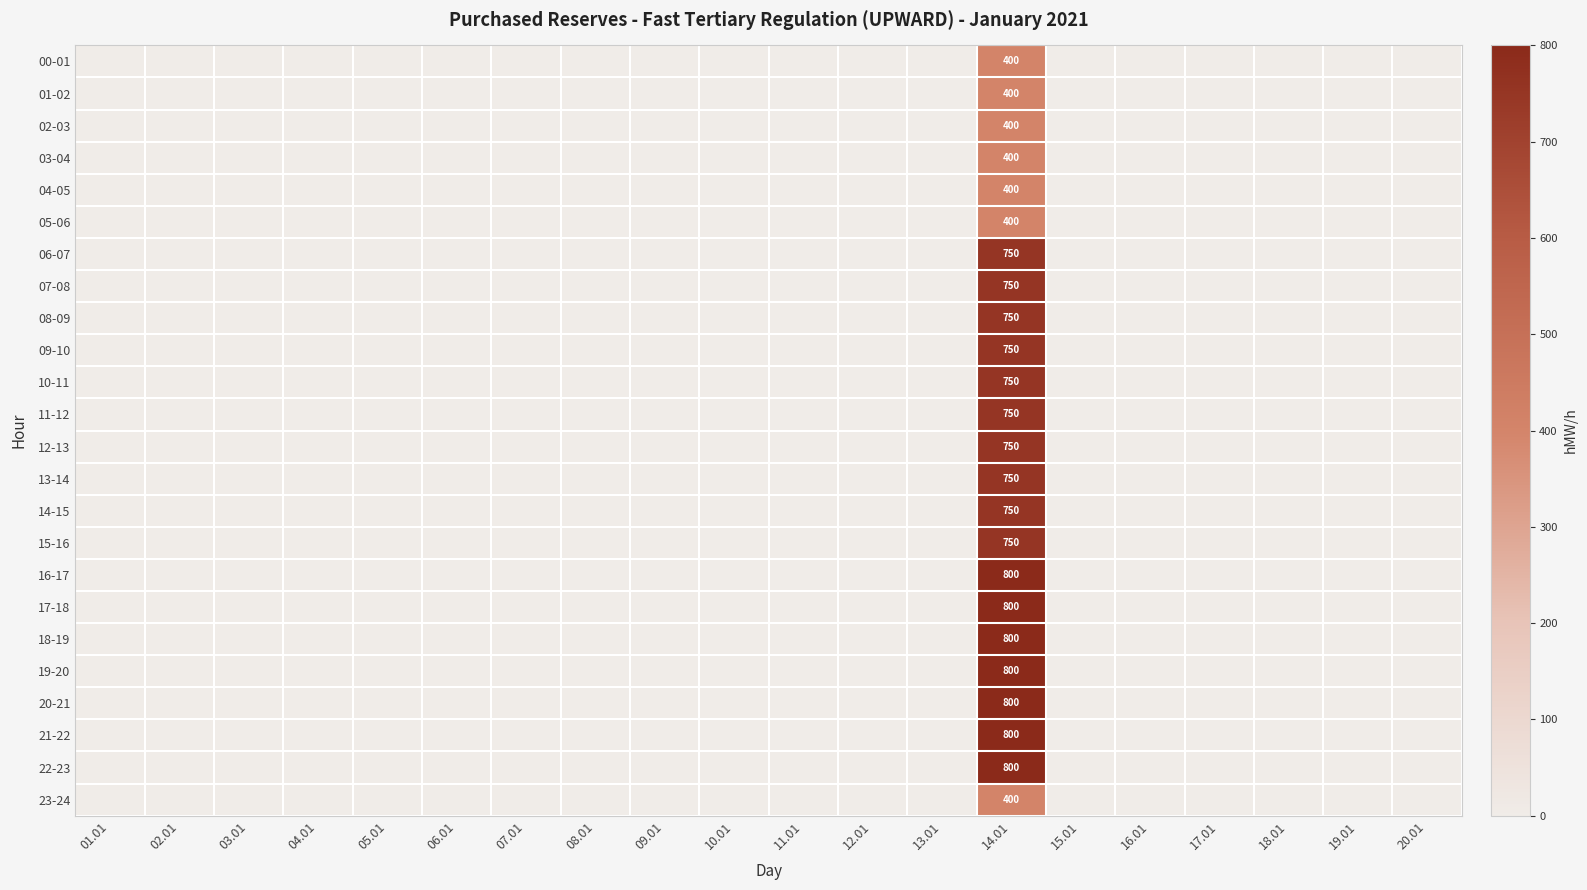

At which category does the chart reach its minimum across all series?

01.01